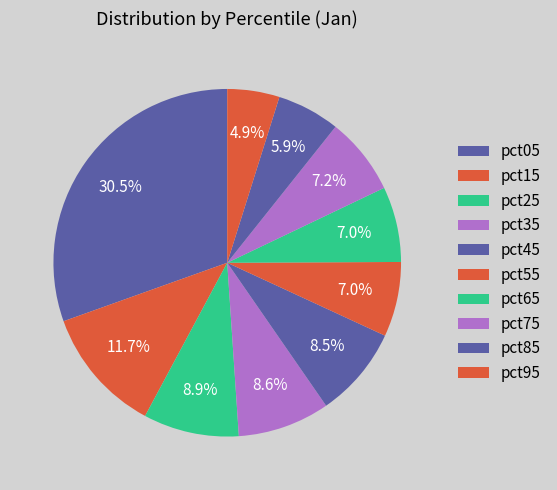

Which slice is the smallest?

pct95